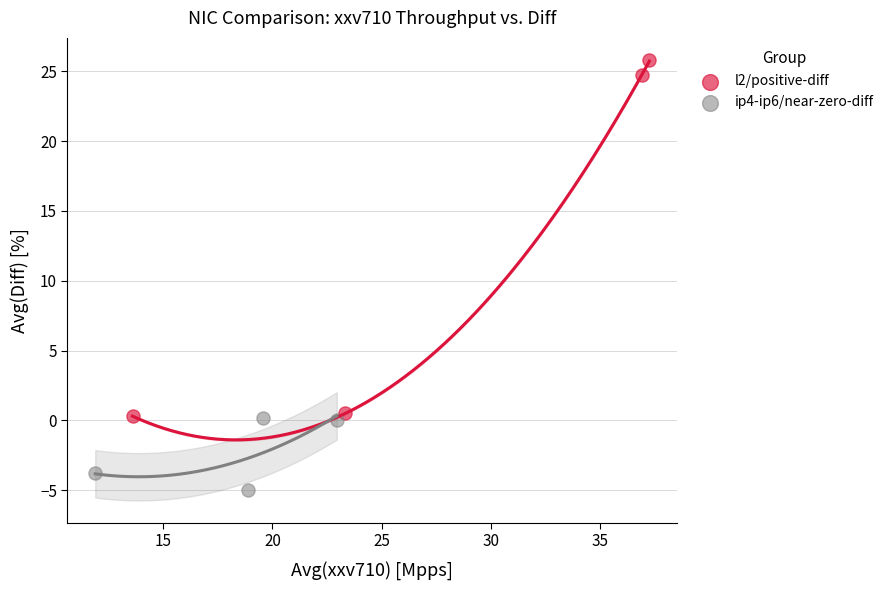

Which series reaches the maximum Y coordinate?

l2/positive-diff